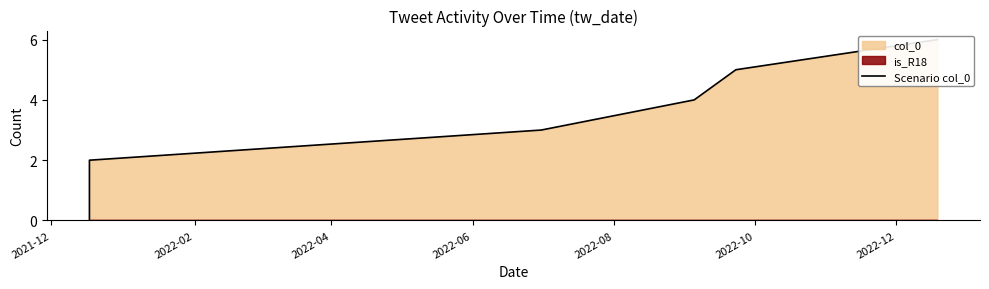

The value at 2022-02 is 2. True or false?

False